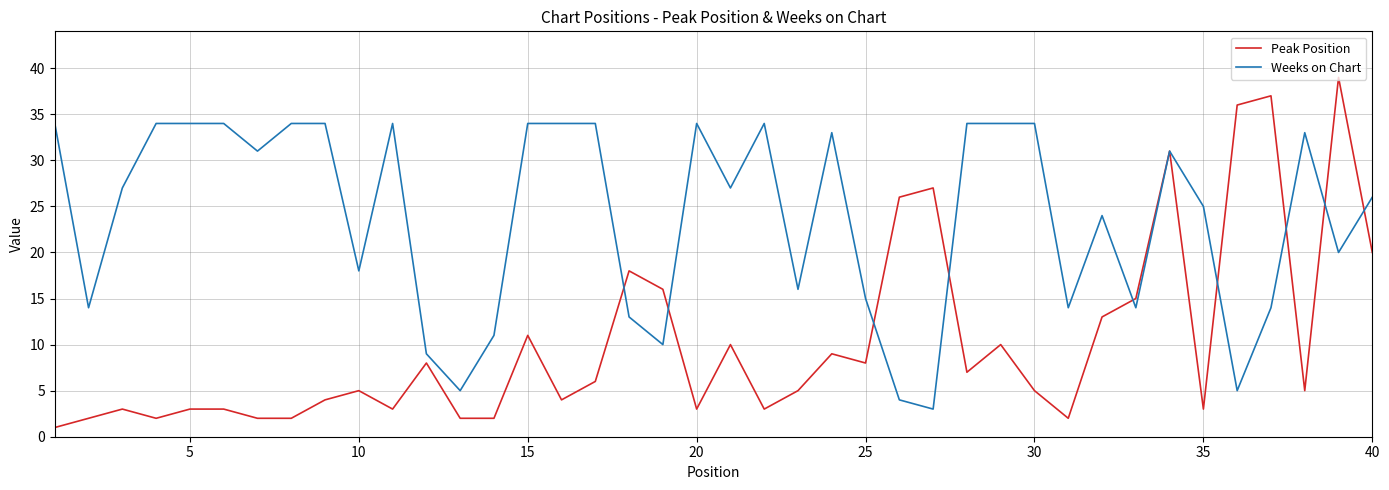

List the series in order of their peak value, lowest first.

Weeks on Chart, Peak Position